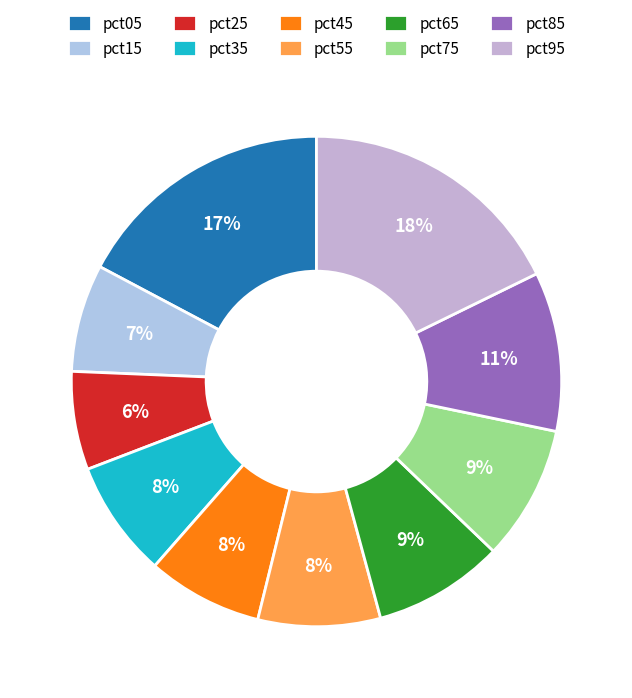

How many segments does this pie chart have?

10